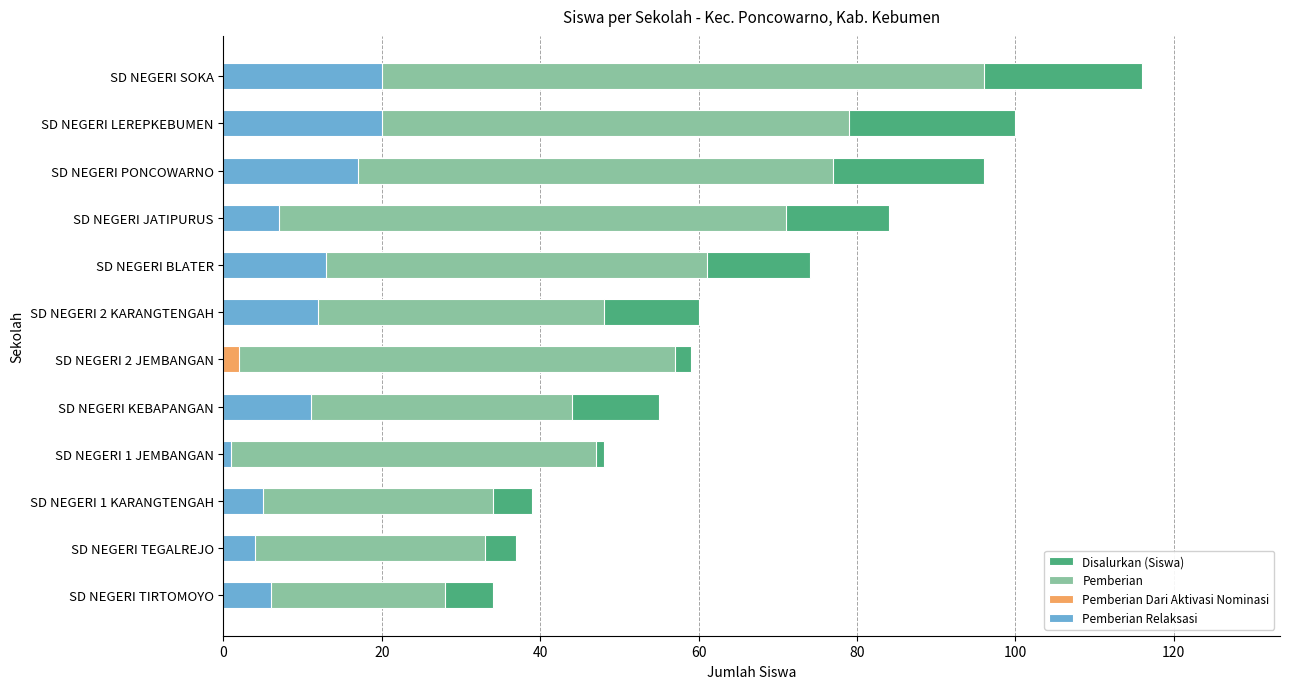

What are all the series names shown in the legend?

Disalurkan (Siswa), Pemberian, Pemberian Dari Aktivasi Nominasi, Pemberian Relaksasi